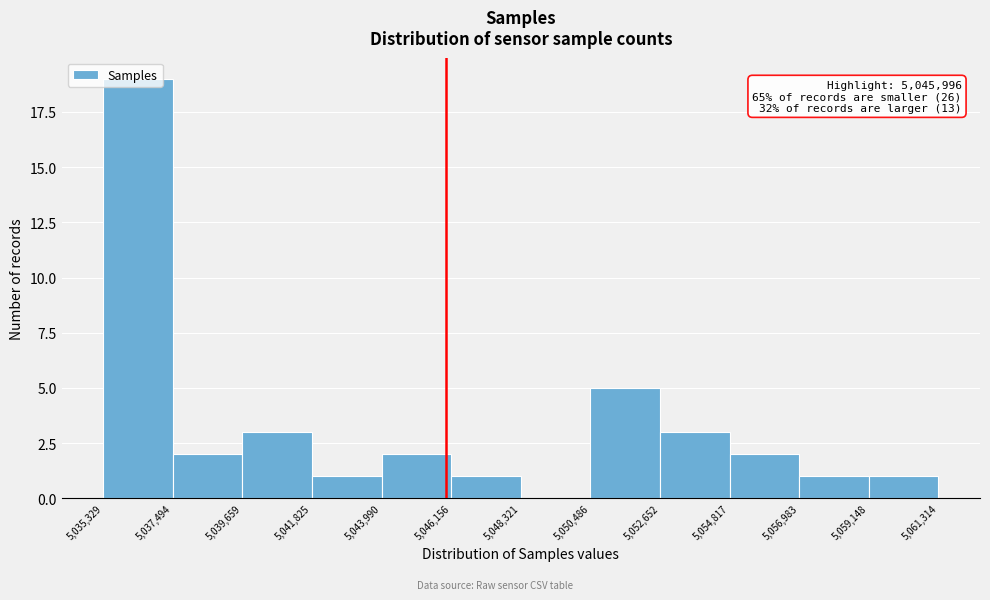

Which range on the x-axis has the tallest bar?

5,035,329 to 5,037,494